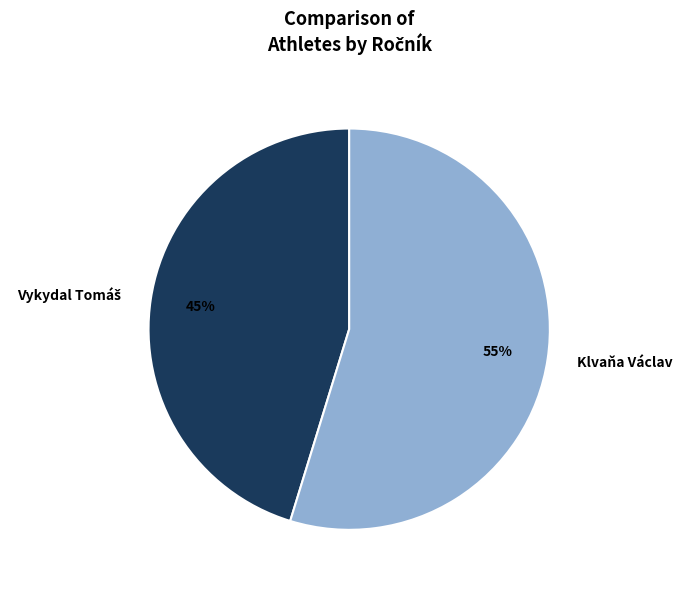

What percentage is the Klvaňa Václav slice, to the nearest percent?

55%